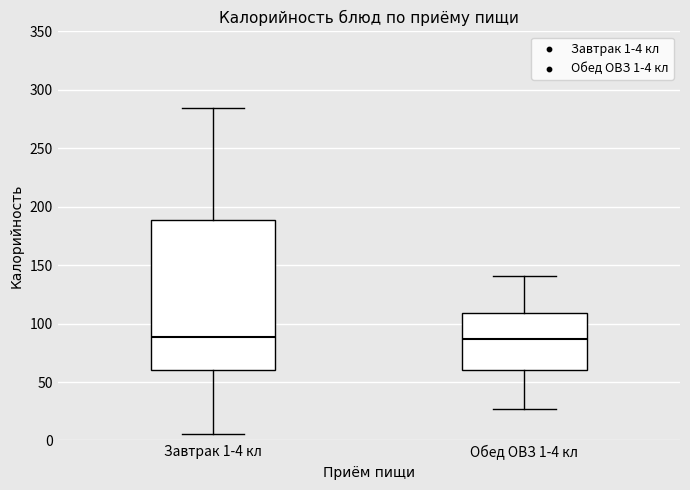

Reading left to right, read every box against the y-axis: the position of its median line, the range the box covers, and the ends of its whiskers. The values are not printed on the chart, so give them approximately, as read against the axis.

Завтрак 1-4 кл: median 90, box 60 to 190, whiskers 5 to 285
Обед ОВЗ 1-4 кл: median 85, box 60 to 110, whiskers 25 to 140